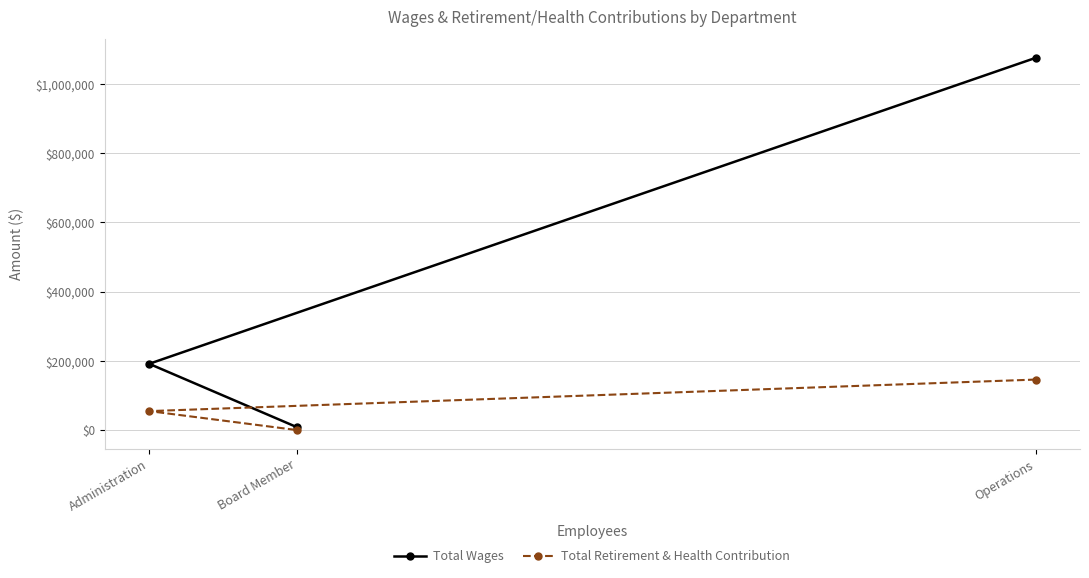

How many data points does each series have?

3